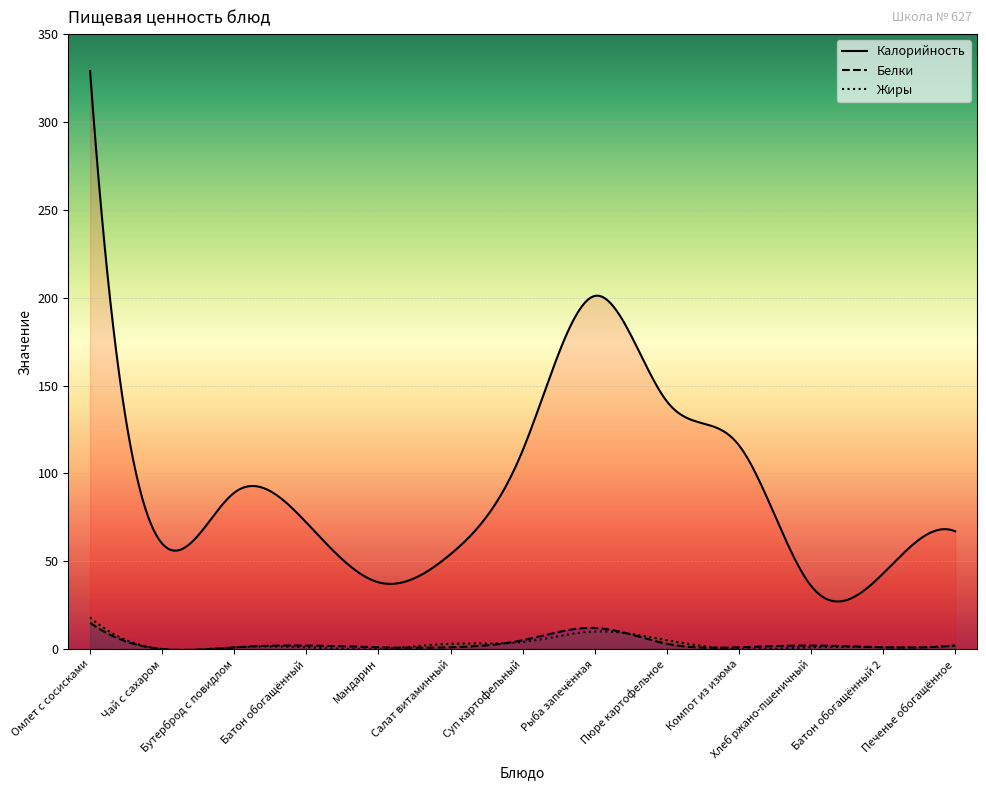

True or false: Белки and Калорийность intersect in this chart.

False